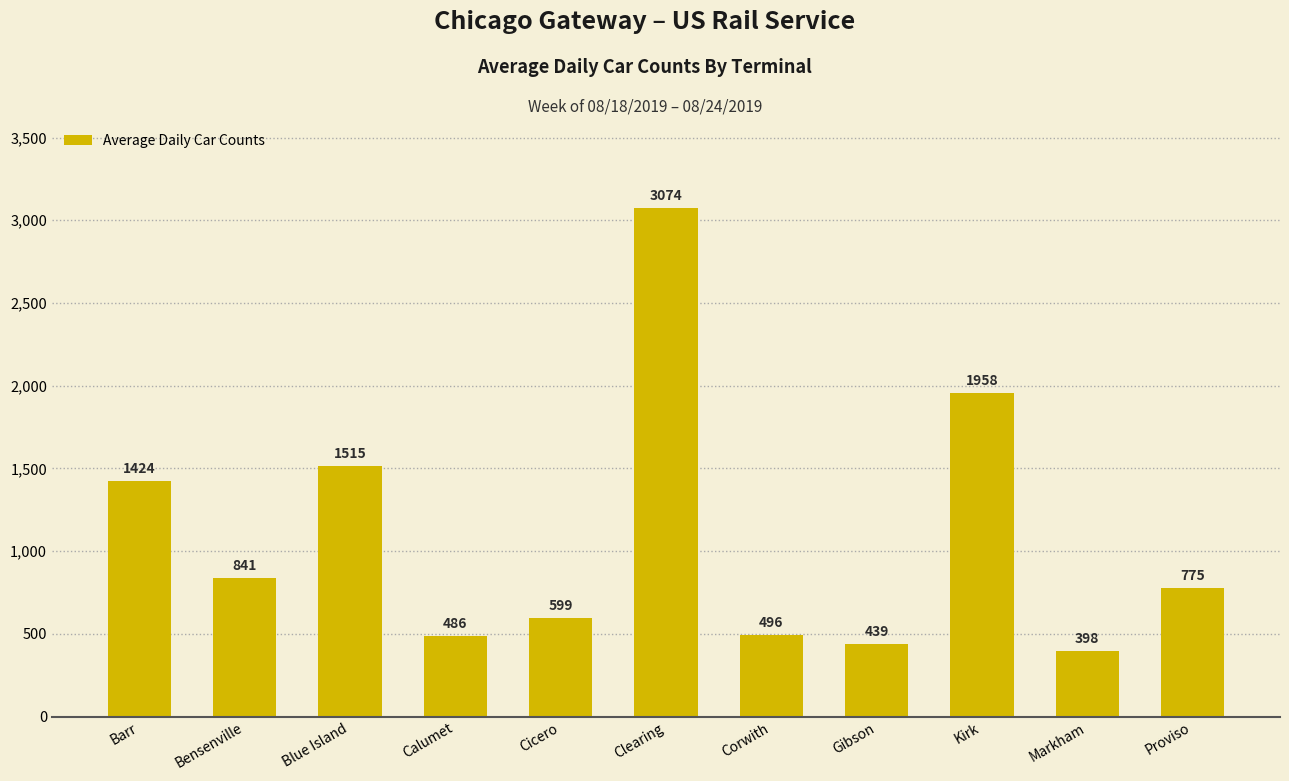

True or false: the data shows 841 at Bensenville.

True